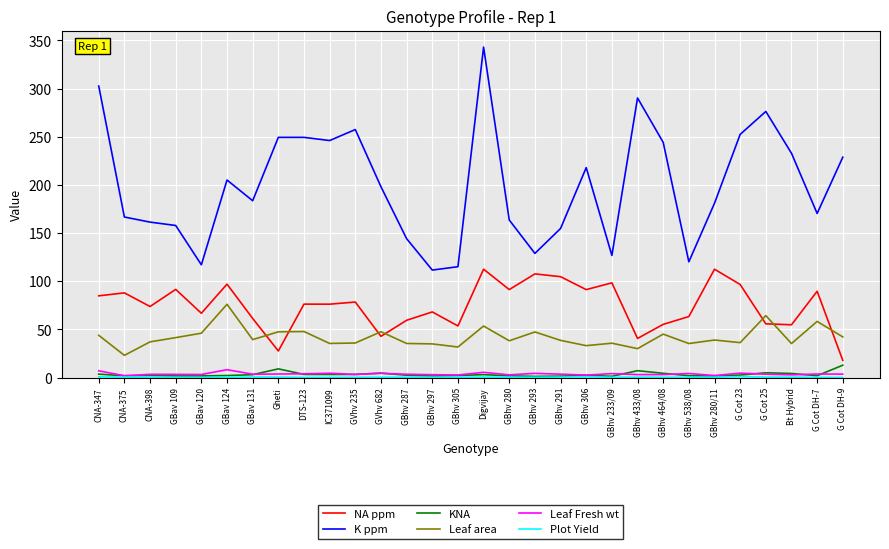

Where is the first local maximum for K ppm?

GBav 124